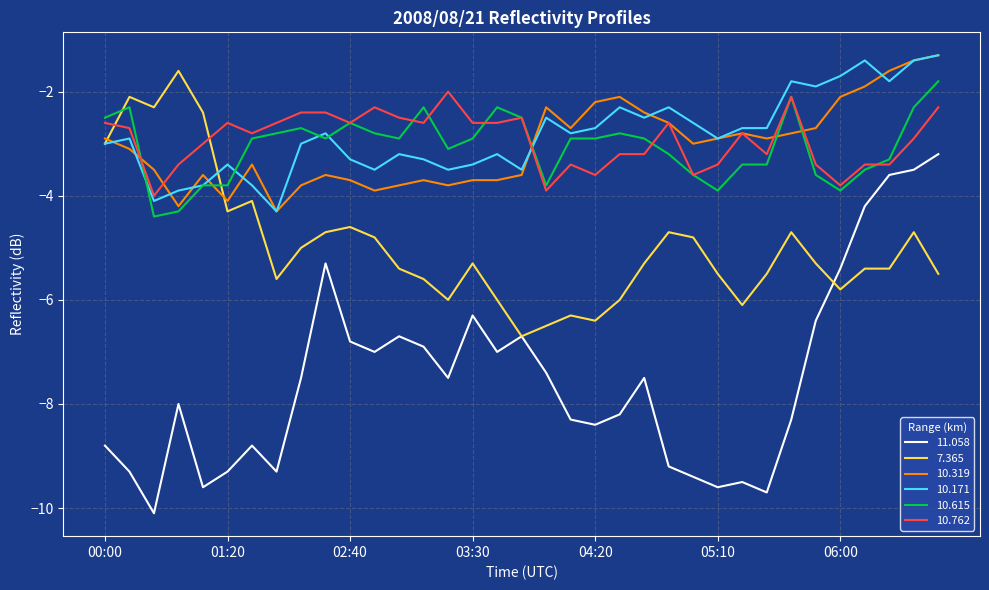

True or false: 11.058 and 10.762 intersect in this chart.

False